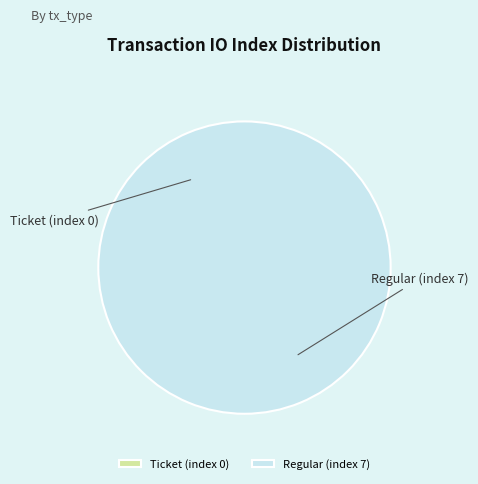

How many segments does this pie chart have?

2